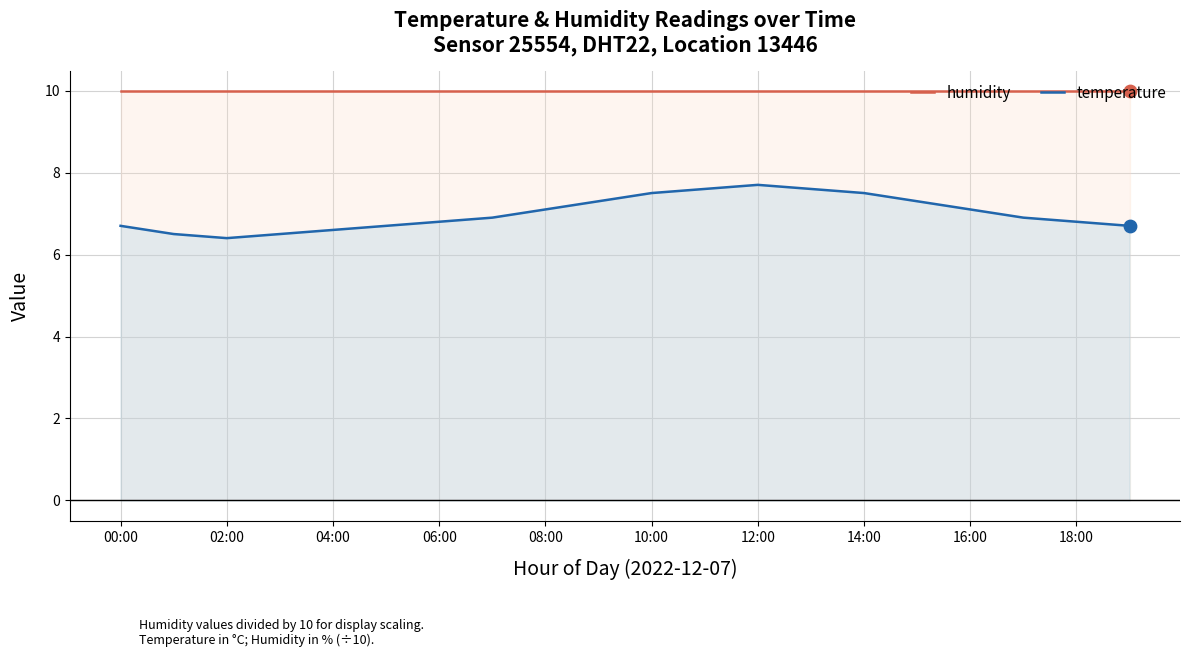

Which series reaches the maximum Y coordinate?

humidity